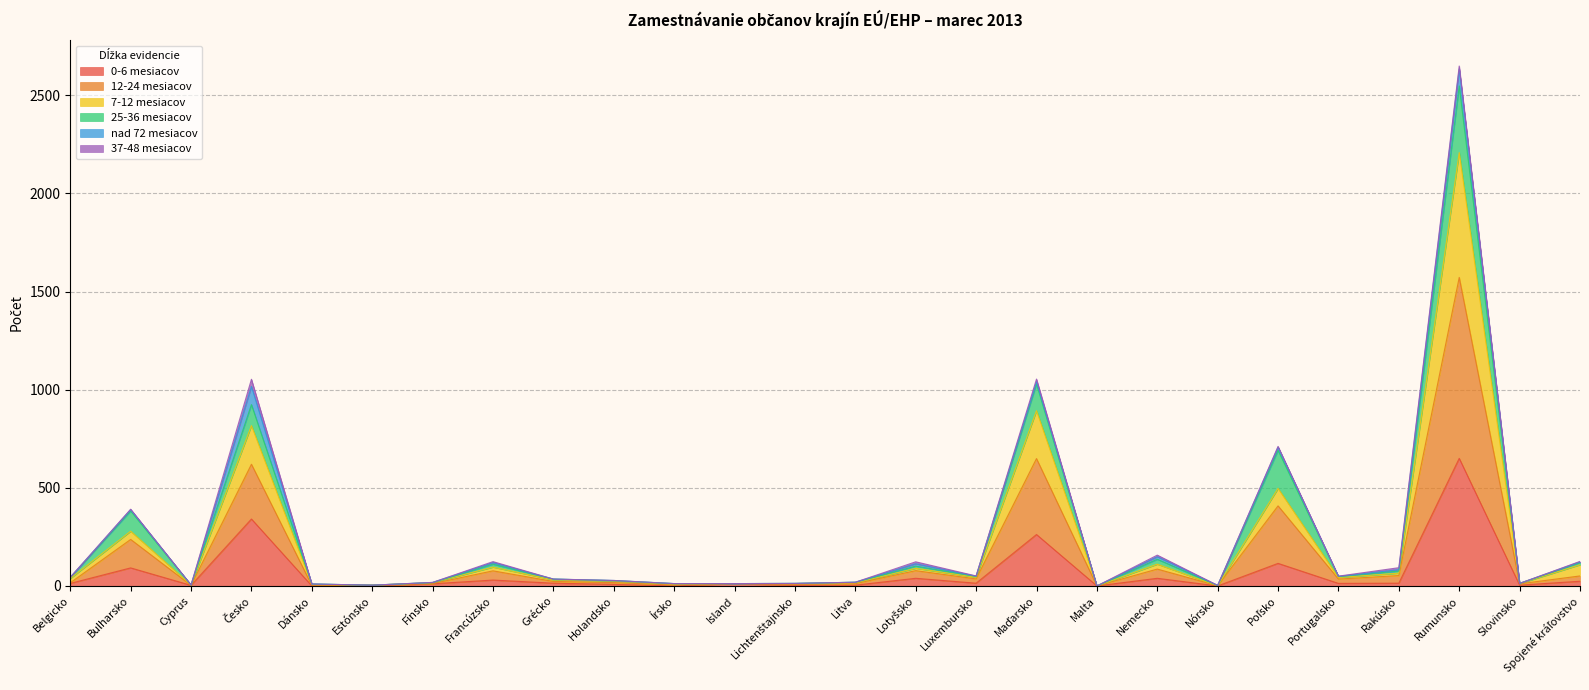

What is the value of the 7-12 mesiacov point at the 12th from the left?

12